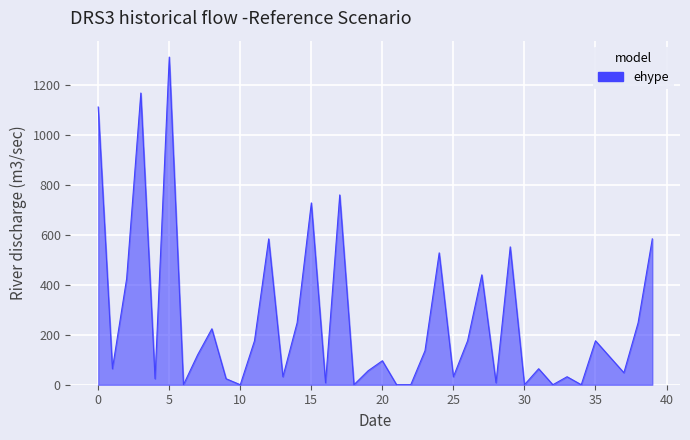

What is the maximum value shown in the chart?

1312.0